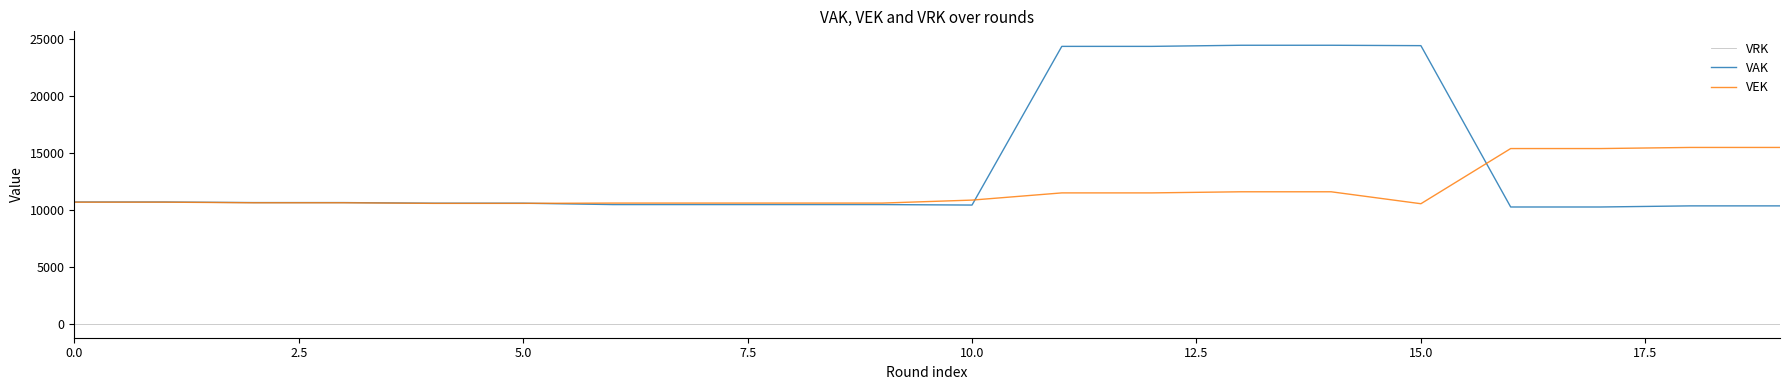

List the series in order of their peak value, lowest first.

VRK, VEK, VAK